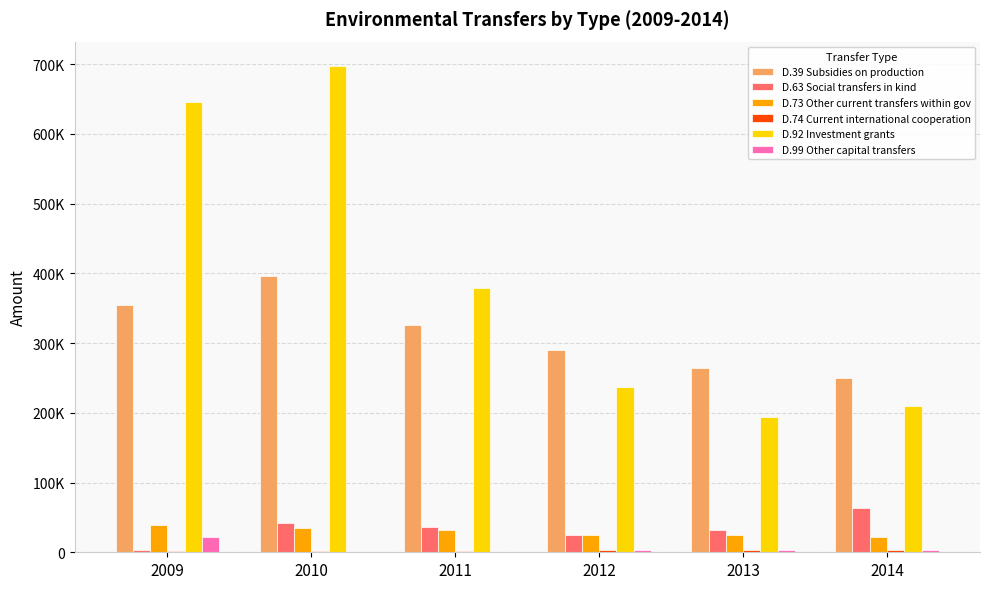

Are the bars grouped side by side (vs. stacked)?

Yes